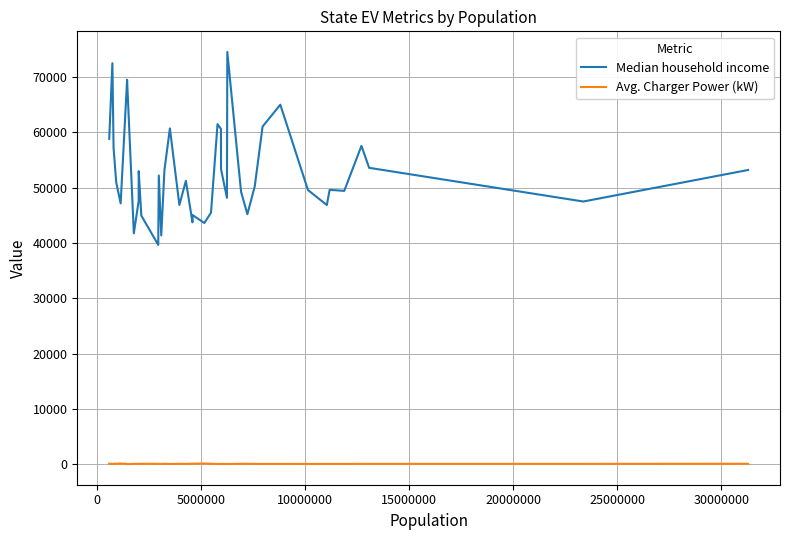

True or false: Median household income and Avg. Charger Power (kW) intersect in this chart.

False